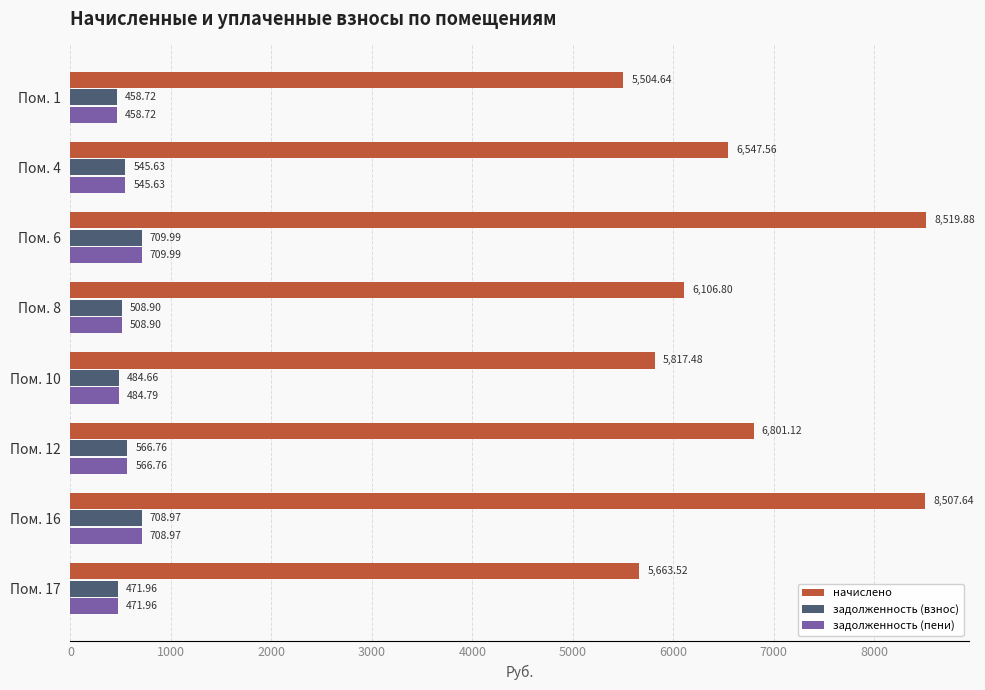

What is the spread (max minus min) of values at Пом. 6?

7809.9